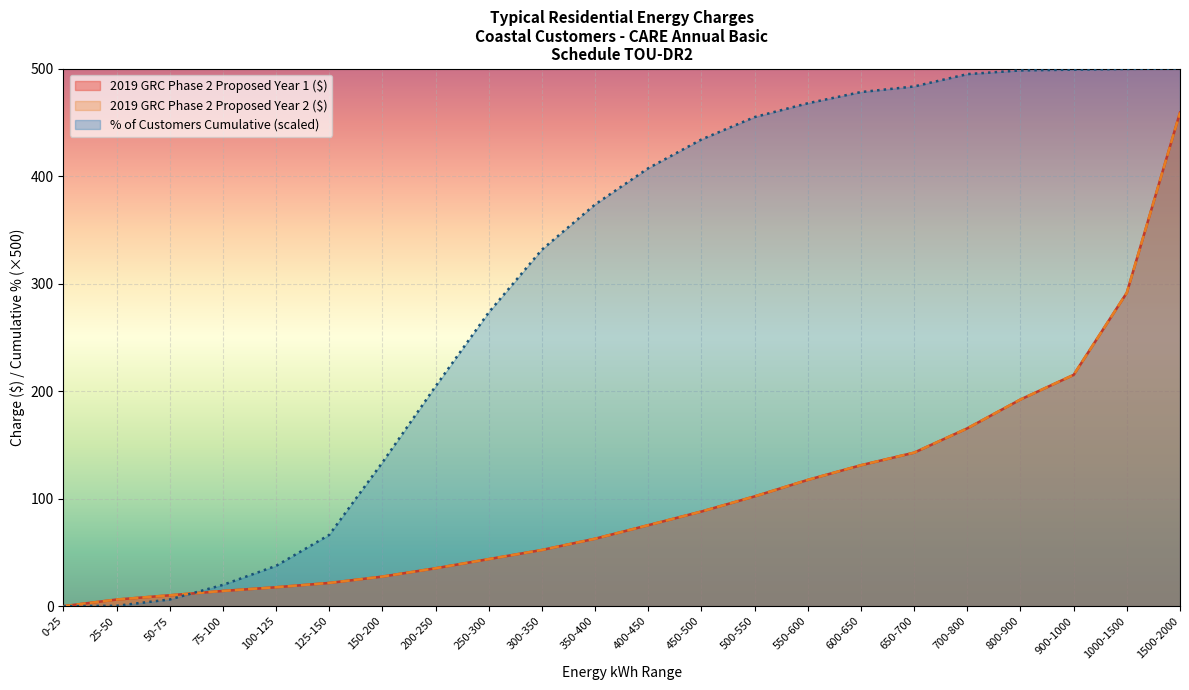

Which series has the largest total across all categories?

% of Customers Cummulative